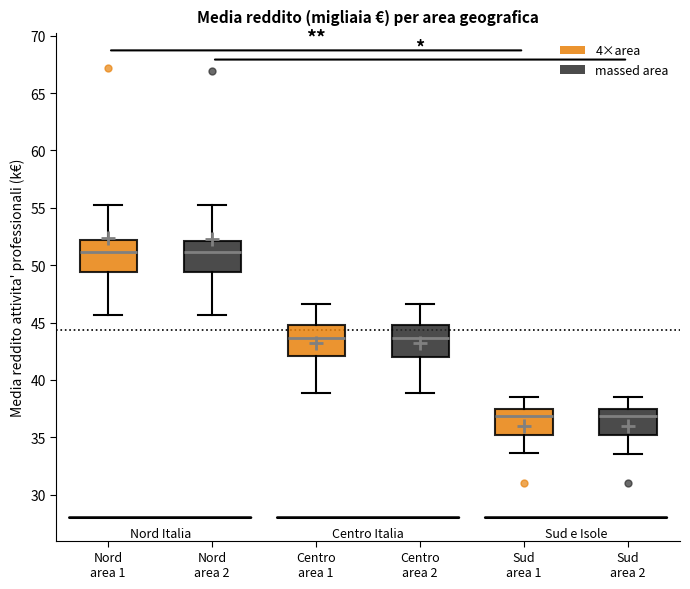

Reading left to right, read every box against the y-axis: the position of its median line, the range the box covers, and the ends of its whiskers. The values are not printed on the chart, so give them approximately, as read against the axis.

Nord area 1: median 51.0, box 49.5 to 52.0, whiskers 45.5 to 55.0
Nord area 2: median 51.0, box 49.5 to 52.0, whiskers 45.5 to 55.0
Centro area 1: median 43.5, box 42.0 to 45.0, whiskers 39.0 to 46.5
Centro area 2: median 43.5, box 42.0 to 45.0, whiskers 39.0 to 46.5
Sud area 1: median 37.0, box 35.0 to 37.5, whiskers 33.5 to 38.5
Sud area 2: median 37.0, box 35.0 to 37.5, whiskers 33.5 to 38.5